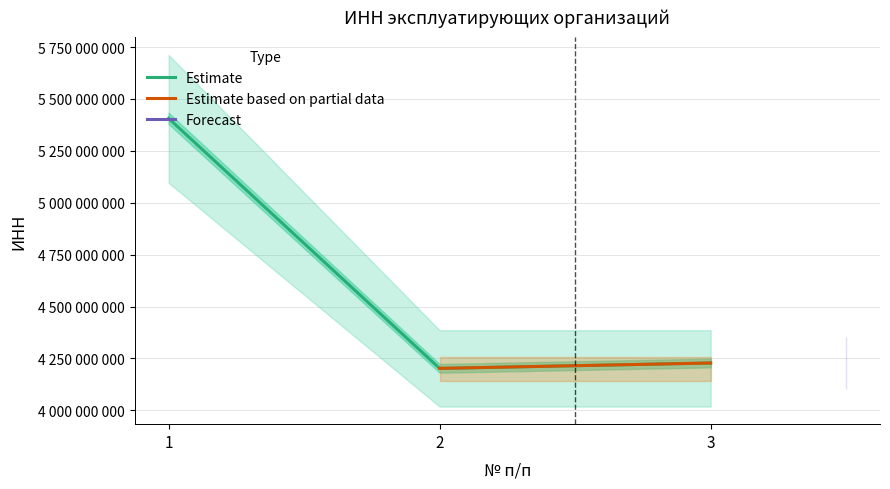

Rank the categories by value from lowest to highest.

2, 3, 1